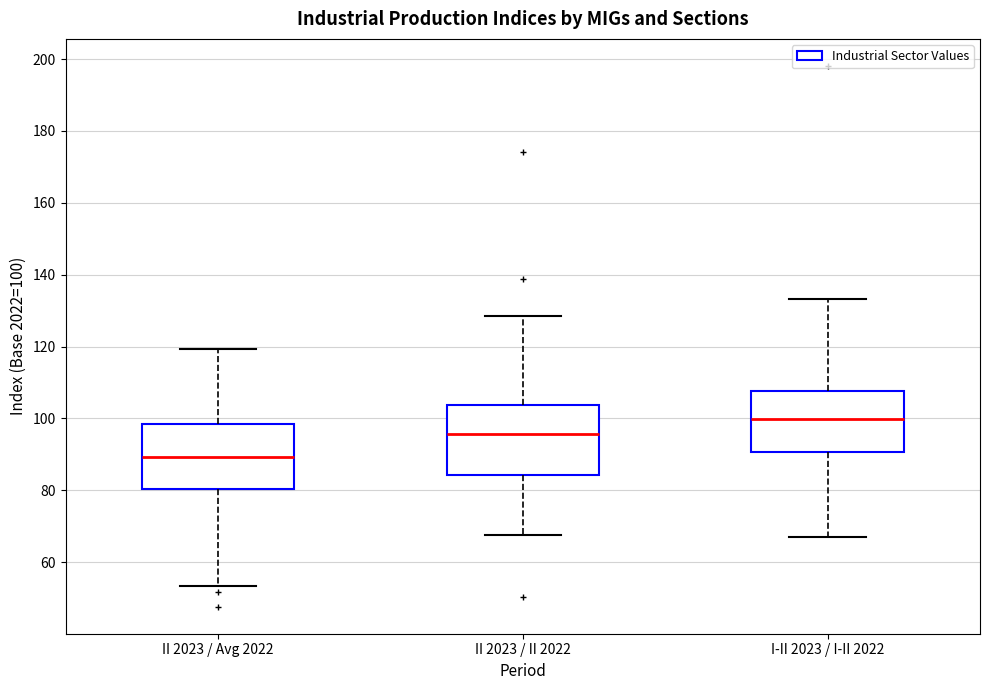

Reading left to right, transcribe this box plot: for each box, give where its median line is, the range the box spans, and where its two whiskers end, as read against the y-axis. The values are not printed on the chart, so give them approximately, as read against the axis.

II 2023 / Avg 2022: median 90, box 80 to 98, whiskers 54 to 120
II 2023 / II 2022: median 96, box 84 to 104, whiskers 68 to 128
I-II 2023 / I-II 2022: median 100, box 90 to 108, whiskers 66 to 134